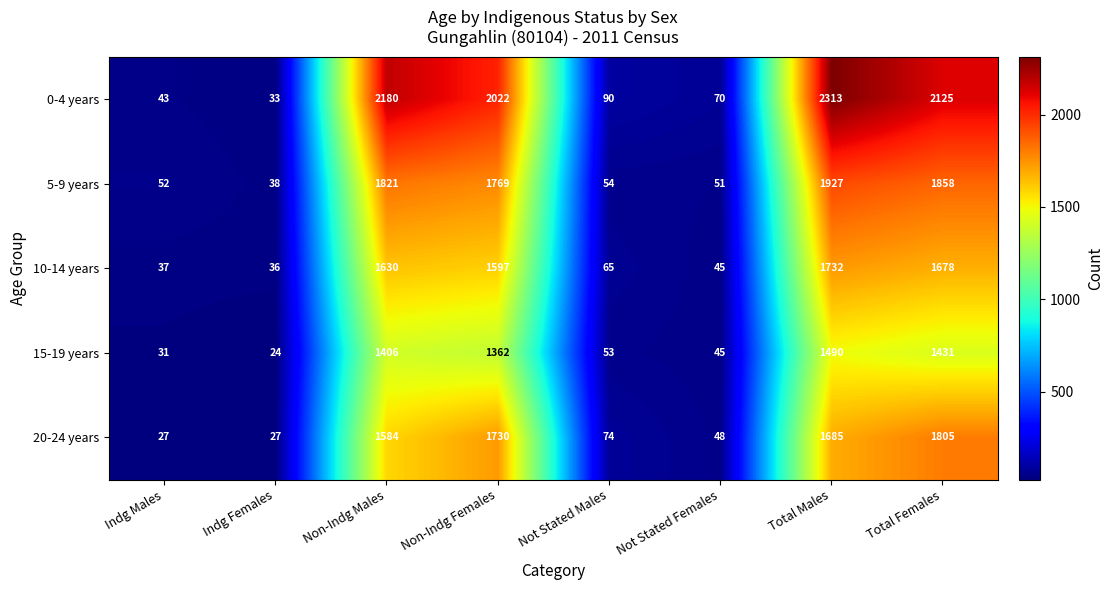

Which series has the largest total across all categories?

0-4 years